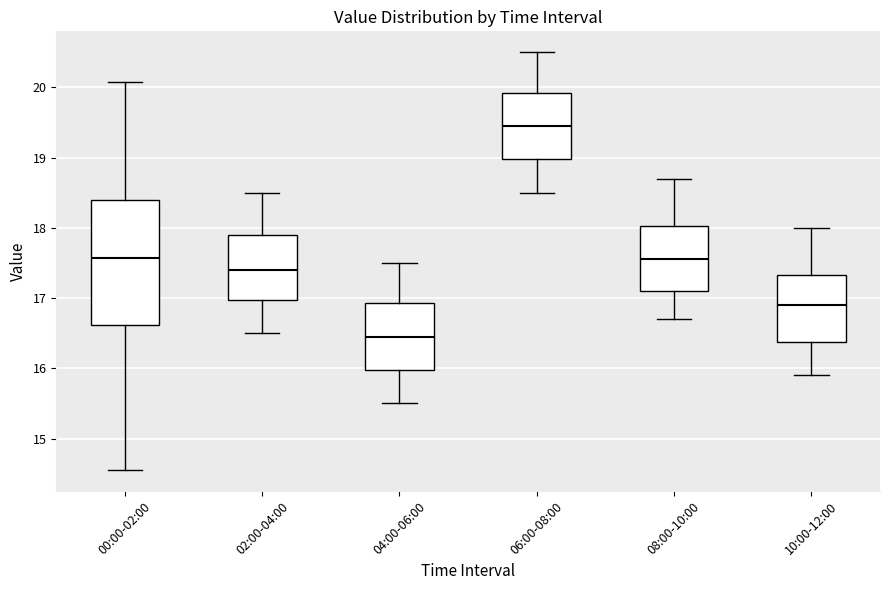

Where does the median line of the box for 06:00-08:00 sit on the y-axis? The values are not printed on the chart, so give them approximately, as read against the axis.

19.5